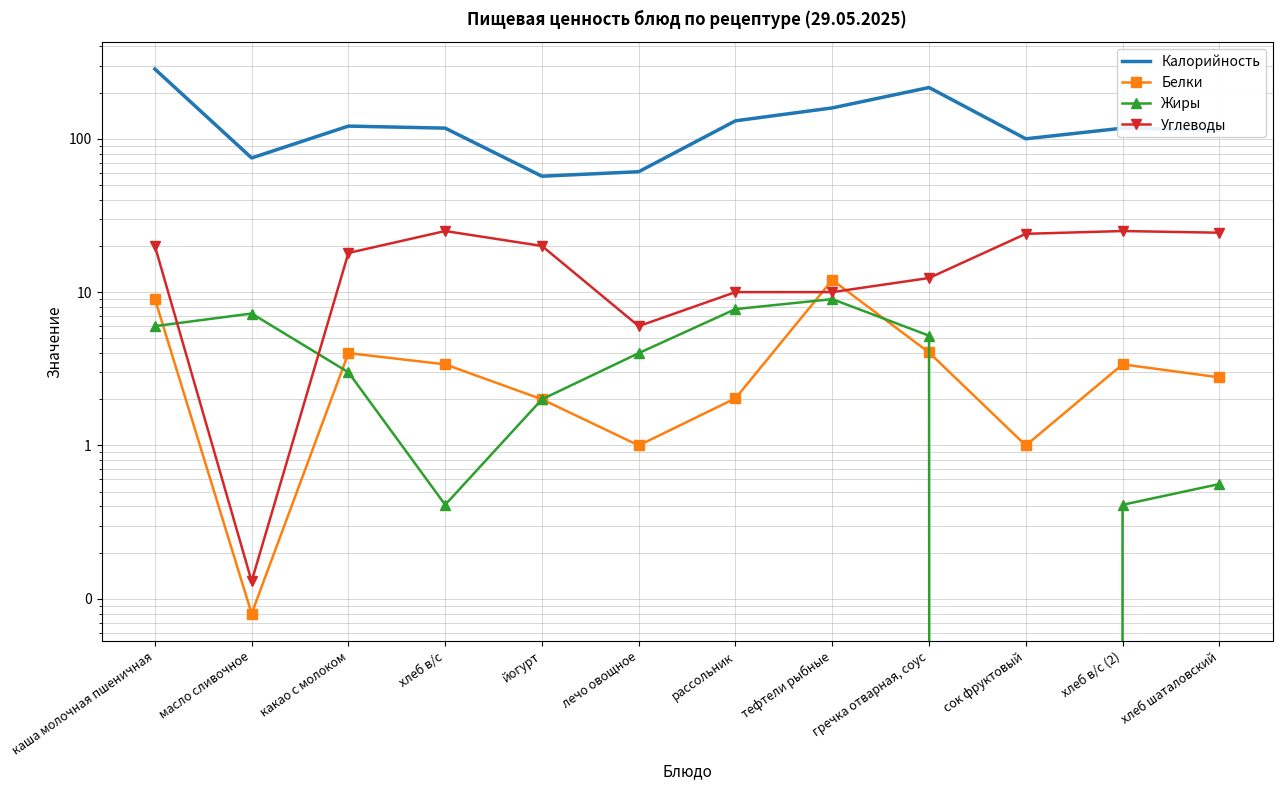

How many values in Жиры are above zero?

11